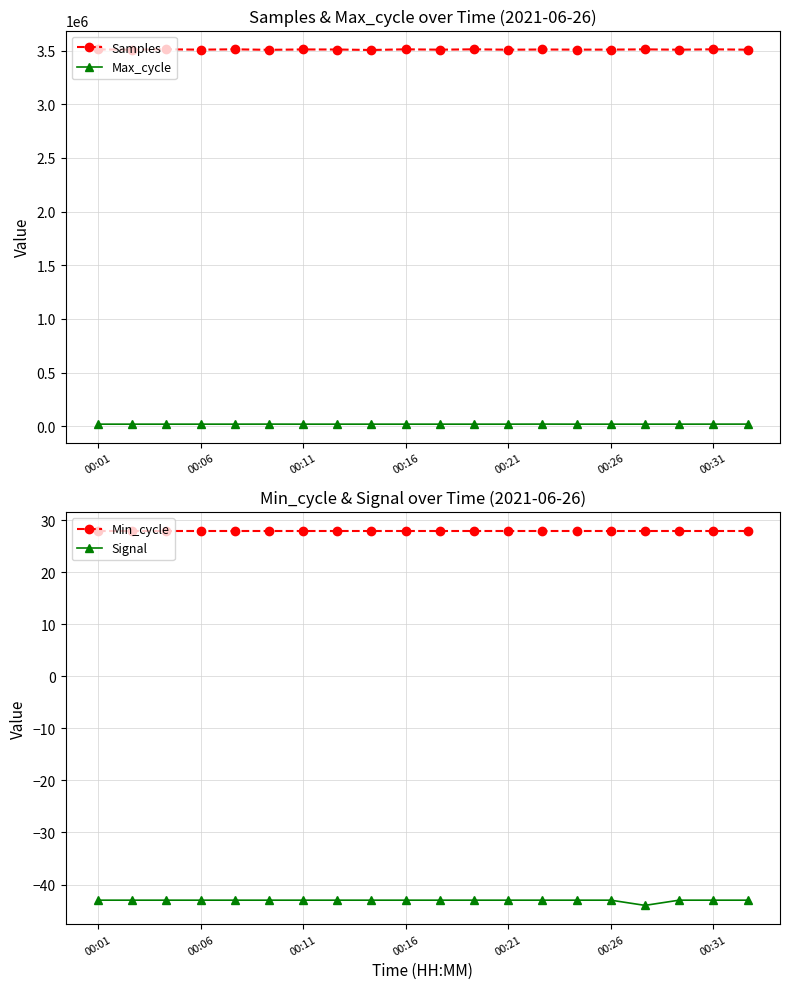

True or false: Min_cycle and Signal cross at least once.

False